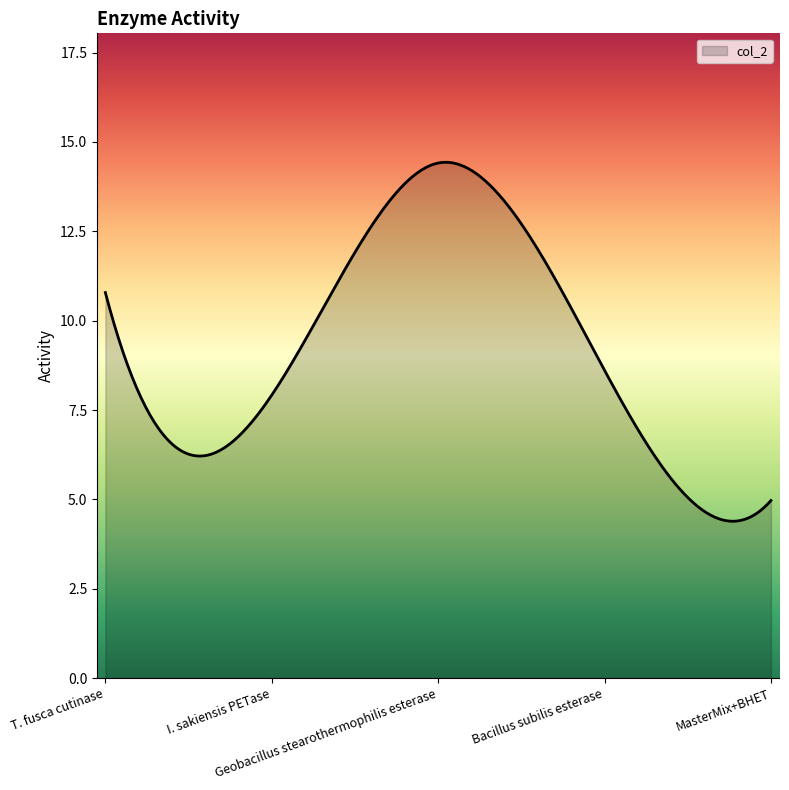

What is the minimum value shown in the chart?

4.4